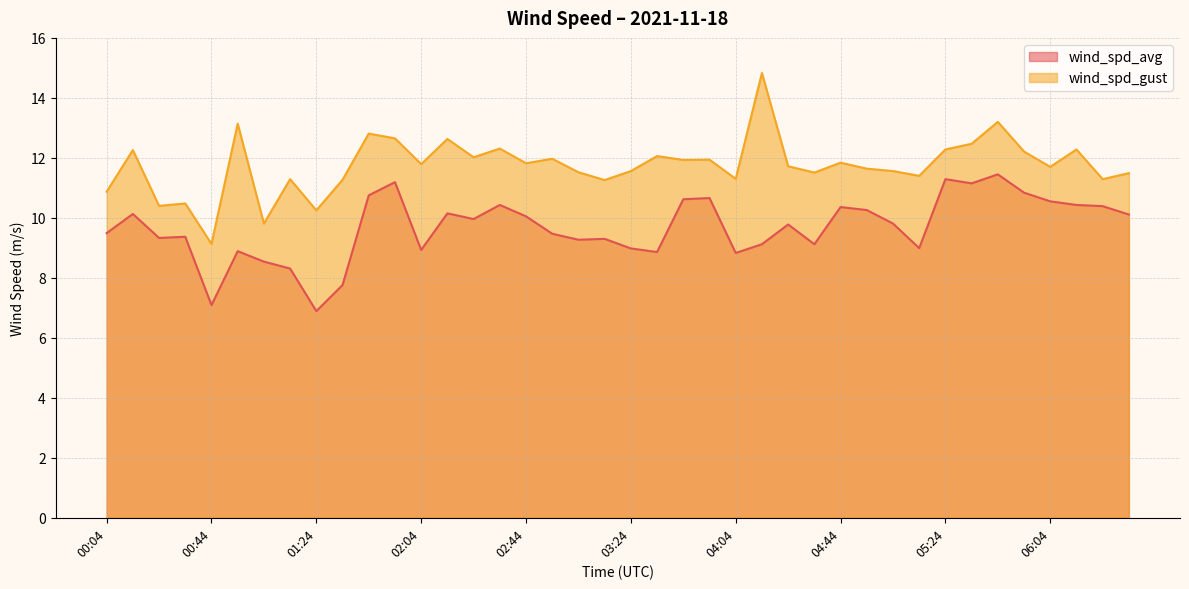

True or false: wind_spd_avg has more than 2 interior local peaks.

True